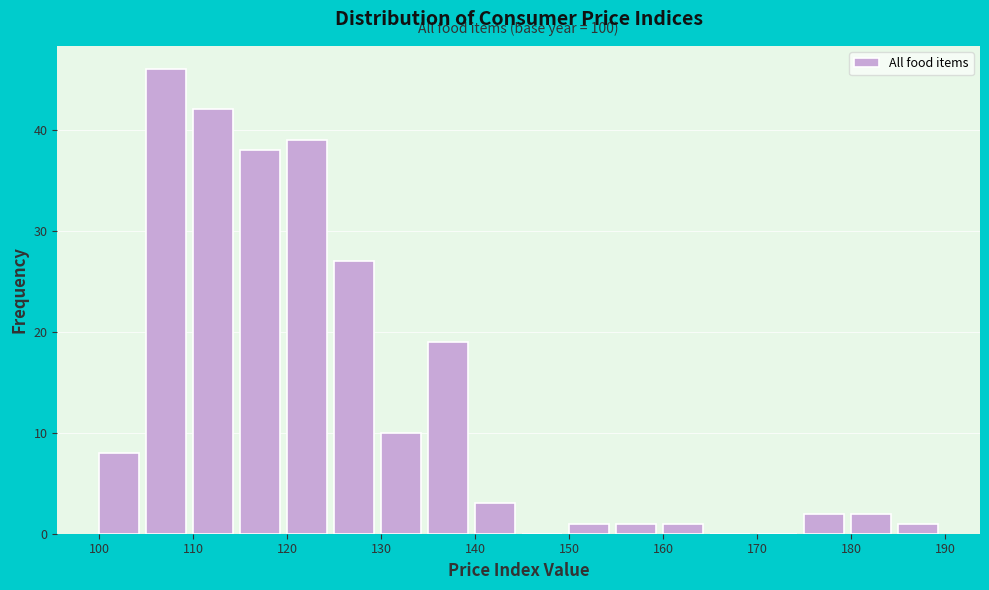

Over which range of the x-axis is the bar tallest?

105 to 110